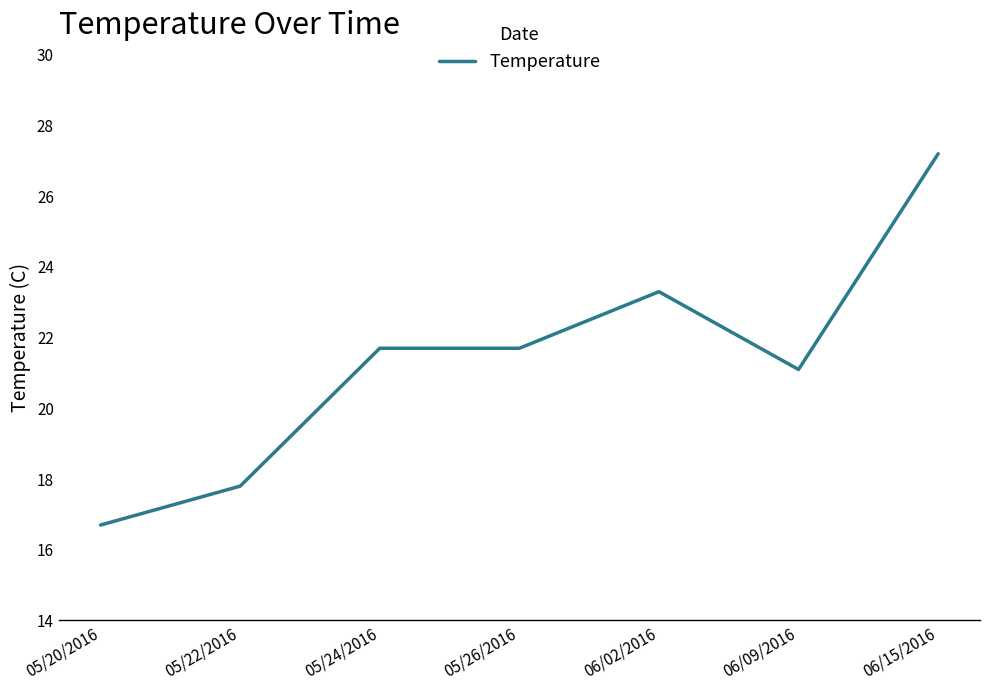

How many lines are shown in the chart?

1